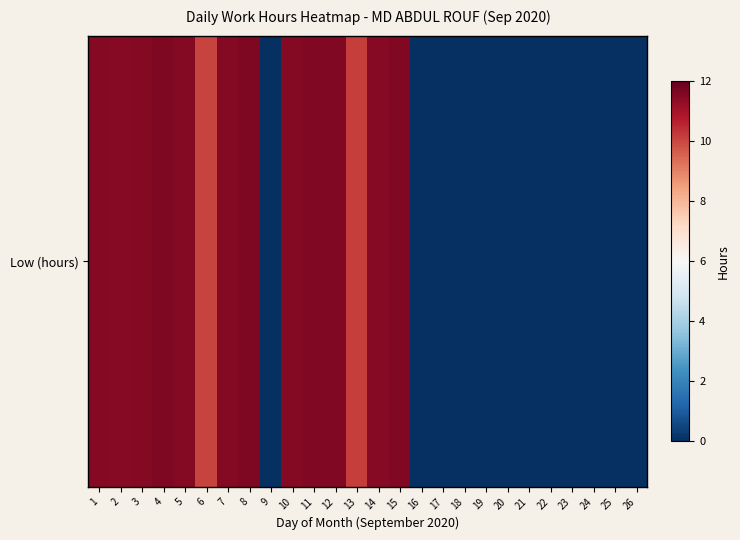

Reading left to right, transcribe all the data shown in this chart.

1=11.5	2=11.5	3=11.5	4=11.6	5=11.5	6=10.1	7=11.5	8=11.6	9=0.0	10=11.5	11=11.6	12=11.6	13=10.2	14=11.5	15=11.6	16=0.0	17=0.0	18=0.0	19=0.0	20=0.0	21=0.0	22=0.0	23=0.0	24=0.0	25=0.0	26=0.0